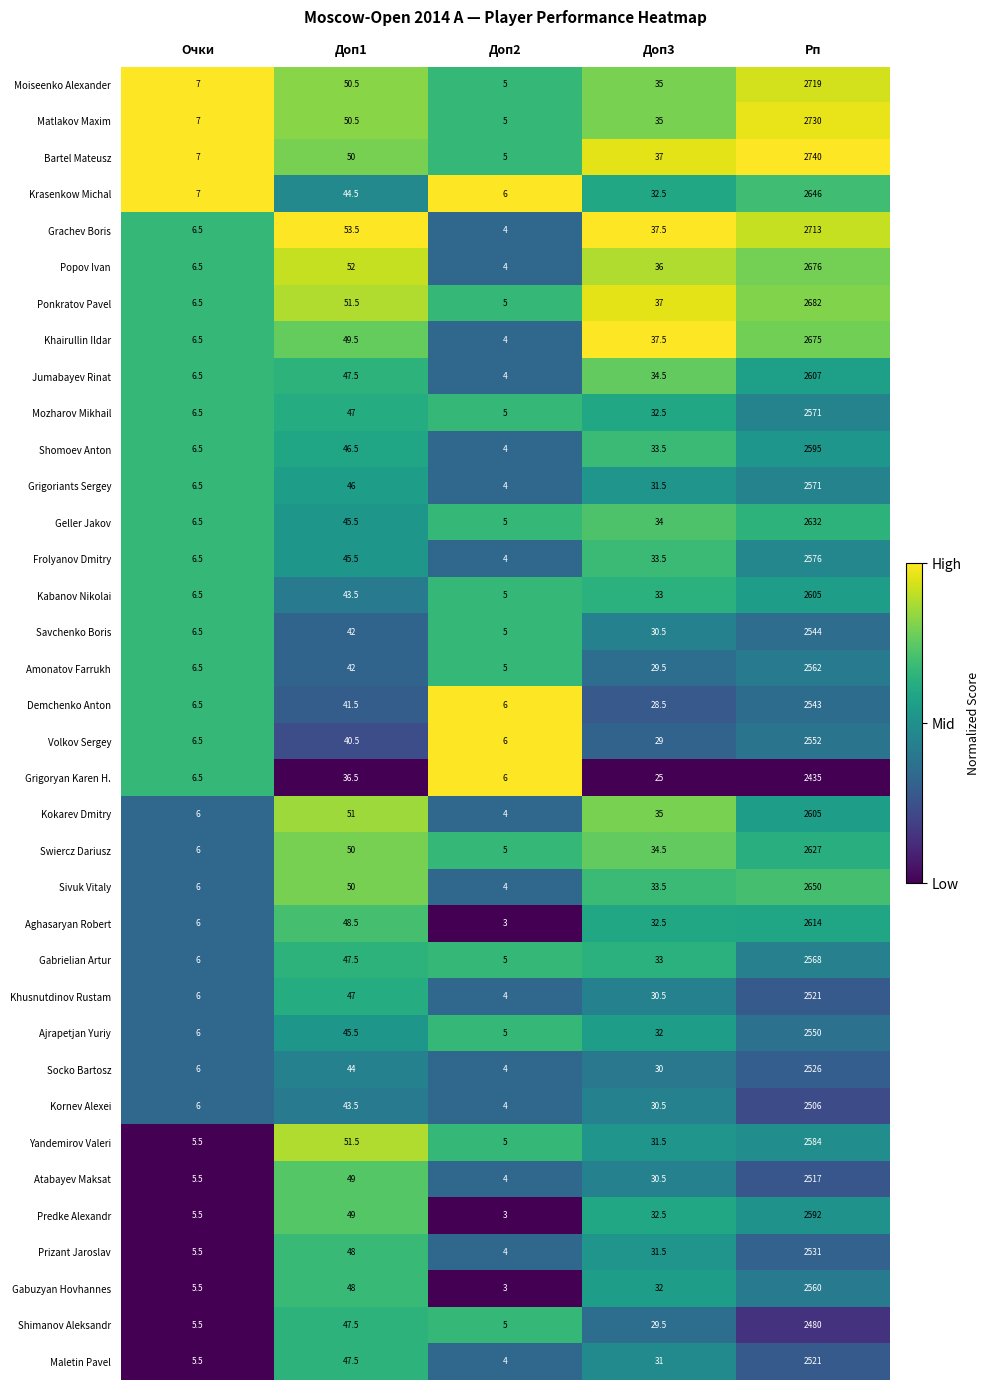

List the labels in order of Matlakov Maxim value, smallest first.

Доп2, Очки, Доп3, Доп1, Рп